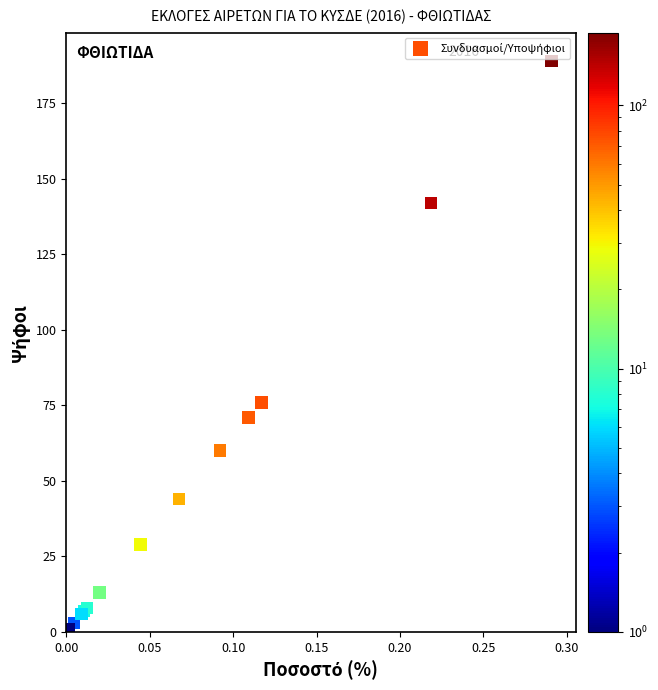

What Y value in the scatter plot is closest to 95?

76